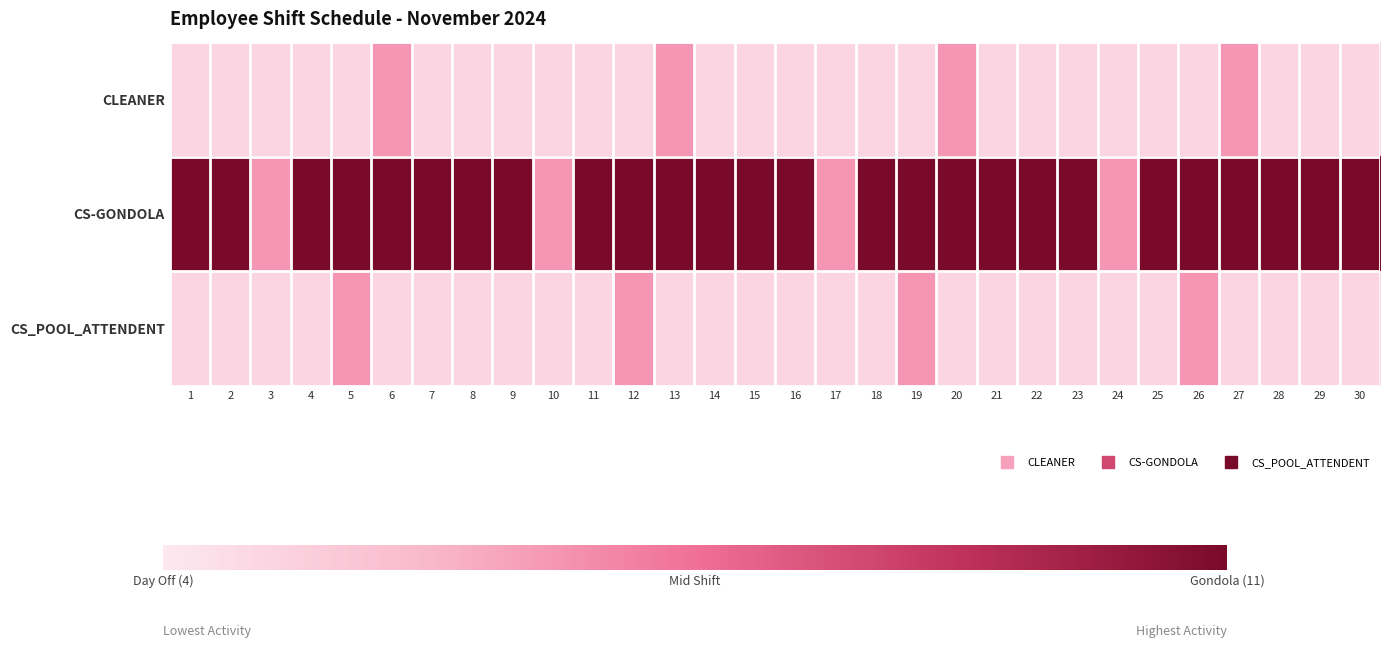

Between 4 and 13, which is larger?

13